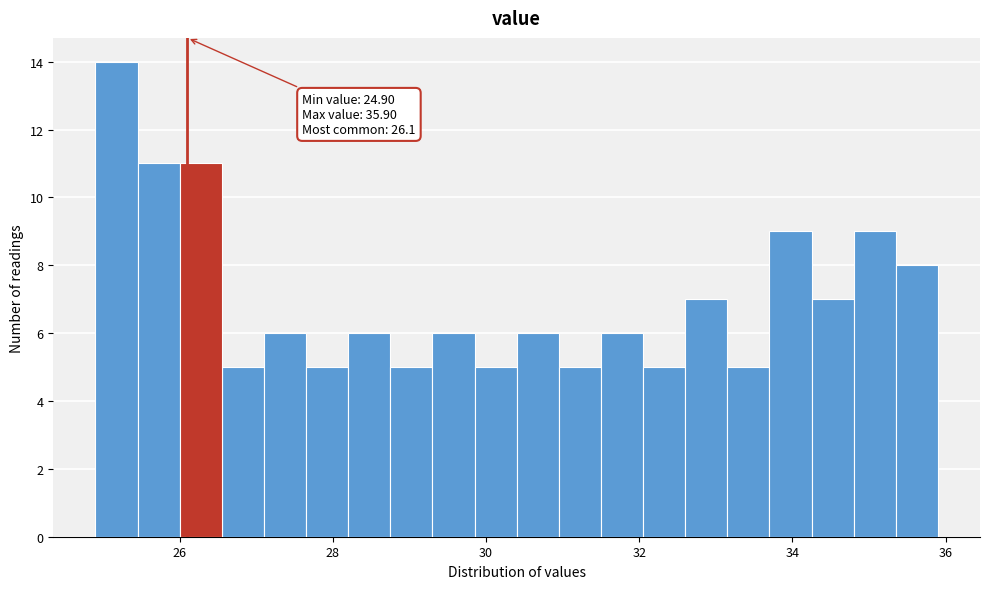

Read against the x-axis, roughly where is the centre of the tallest bar?

25.2